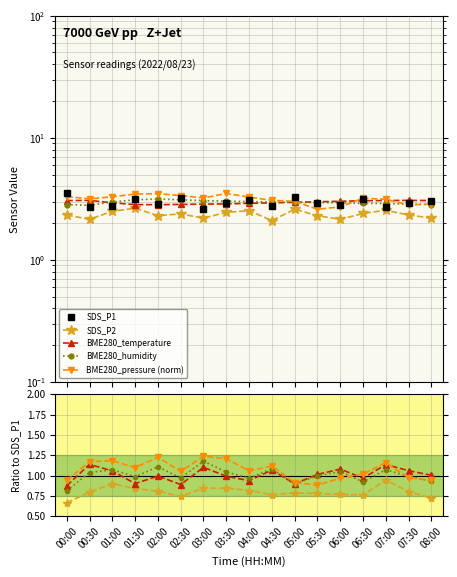

What is the maximum value shown in the chart?

3.5